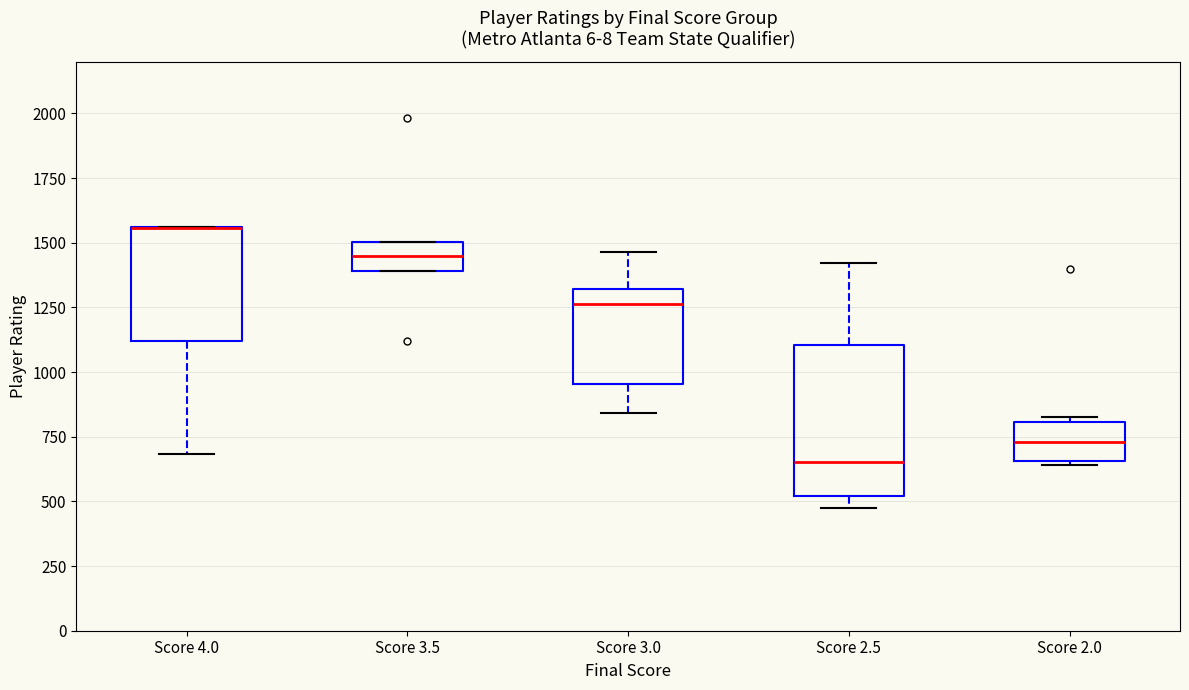

Comparing the boxes themselves (not the whiskers), which one is the tallest?

Score 2.5